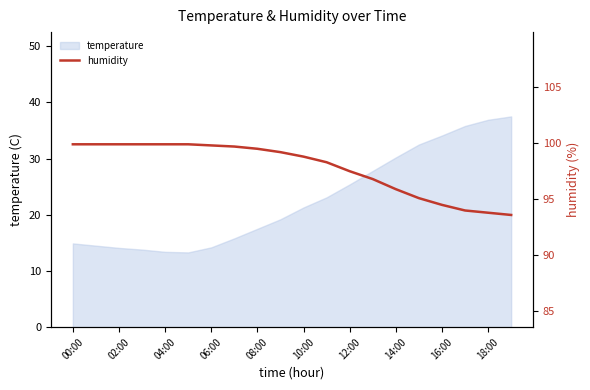

What is the maximum value shown in the chart?

99.9